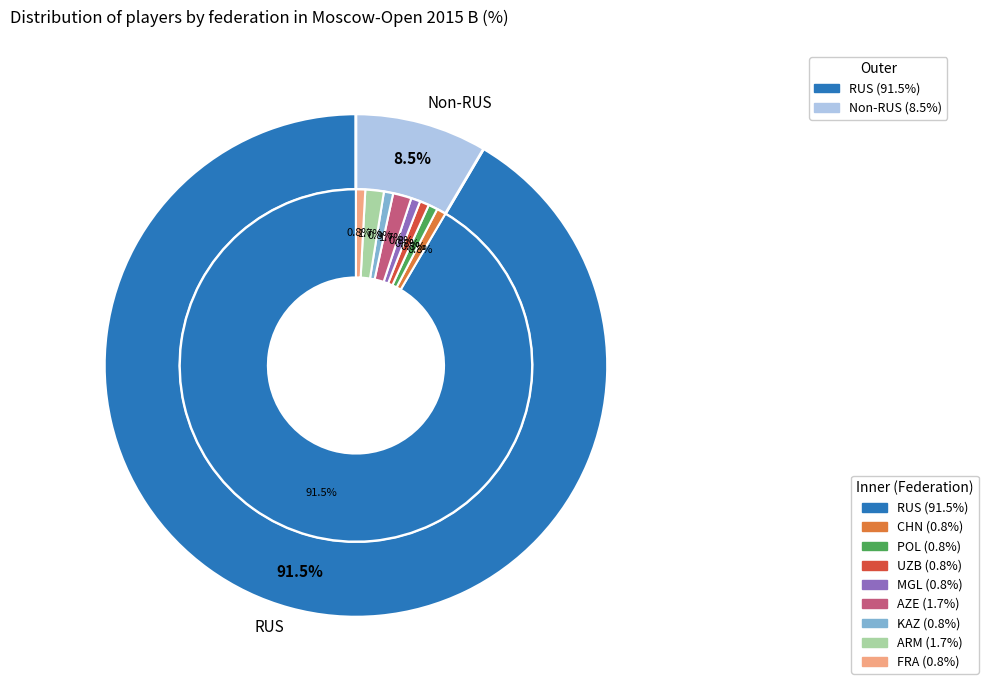

Is there any slice that represents more than half of the pie?

Yes